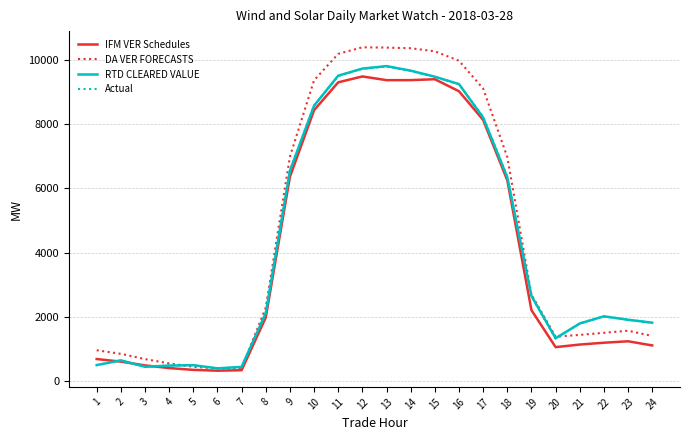

What is the maximum value for DA VER FORECASTS?

10381.6